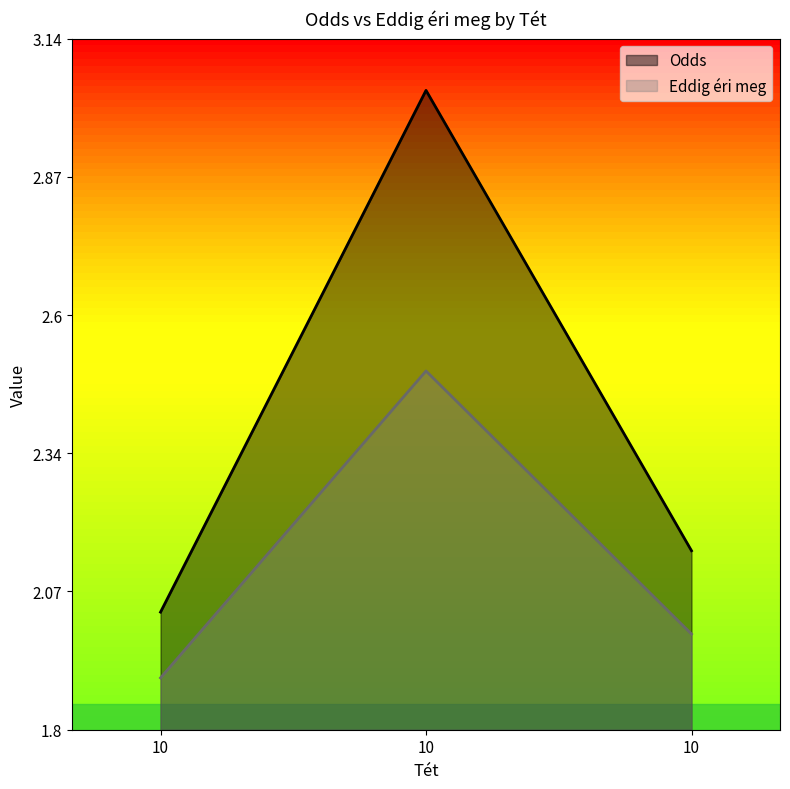

What are all the series names shown in the legend?

Odds, Eddig éri meg